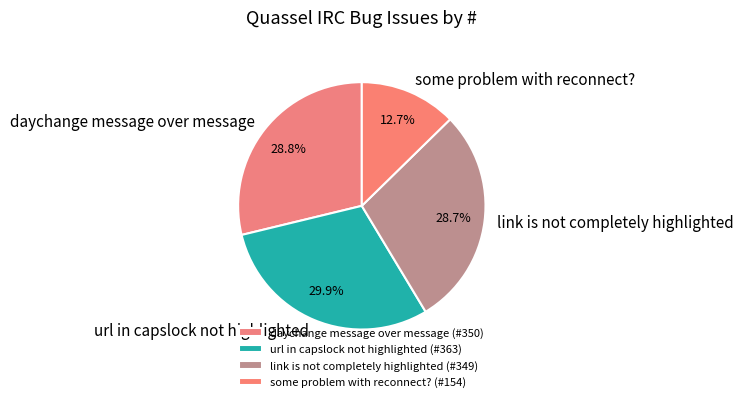

Which category has the smallest portion of the pie?

some problem with reconnect?